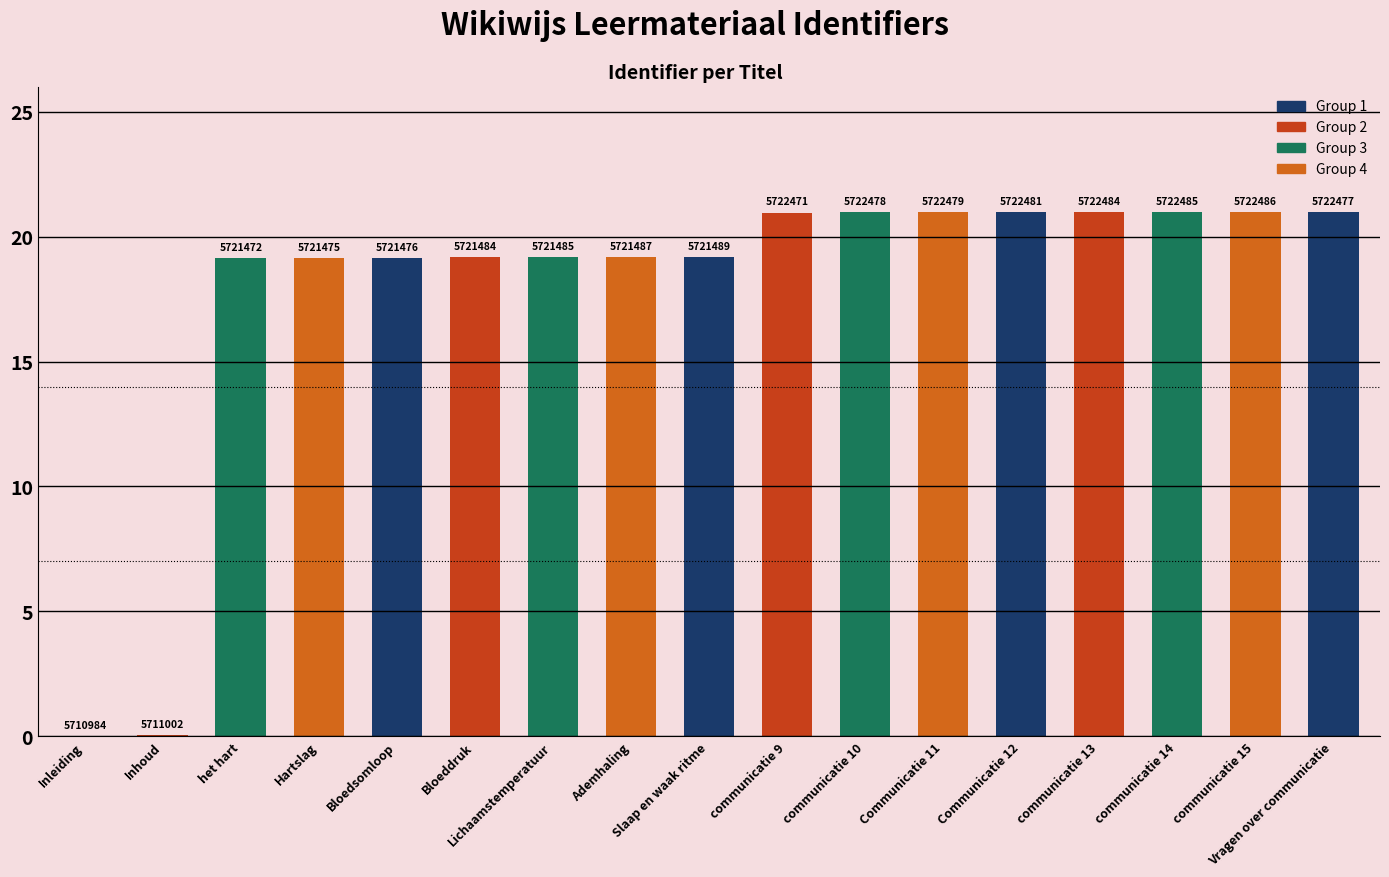

What is the difference between the values at Slaap en waak ritme and communicatie 10?

1.8